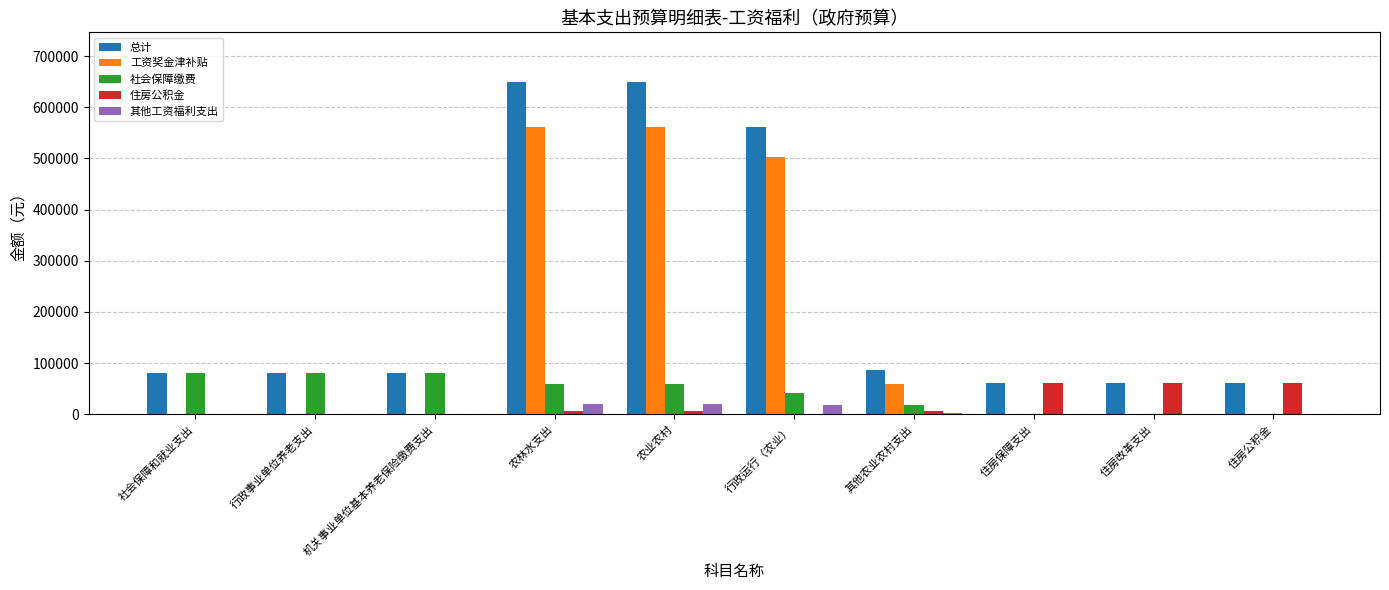

Is it true that 住房公积金 equals 96367.3 at 住房公积金?

False